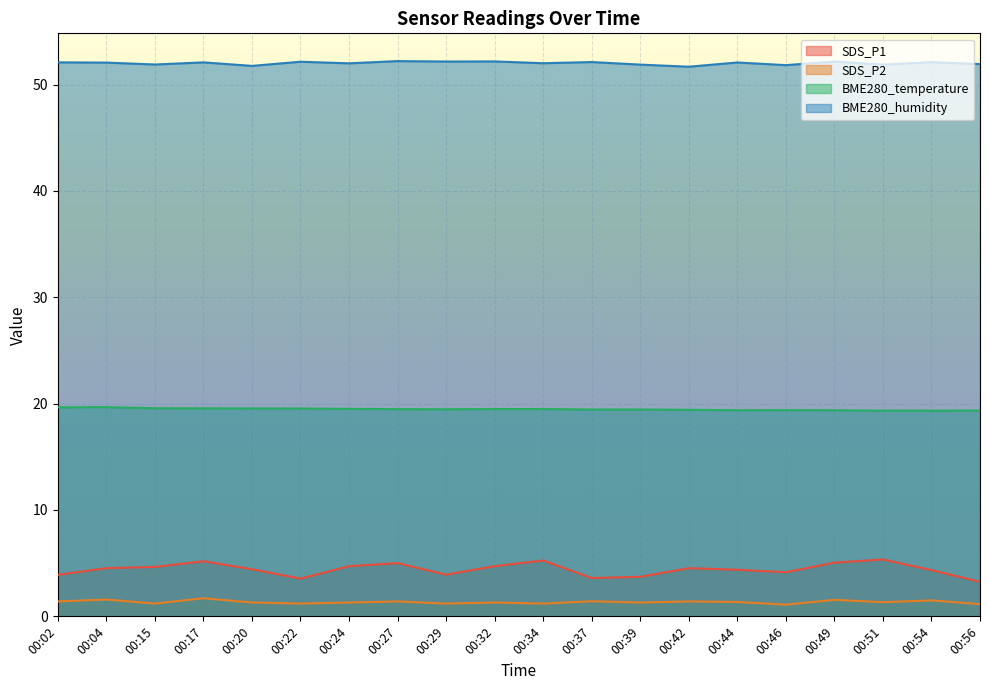

What are all the series names shown in the legend?

SDS_P1, SDS_P2, BME280_temperature, BME280_humidity